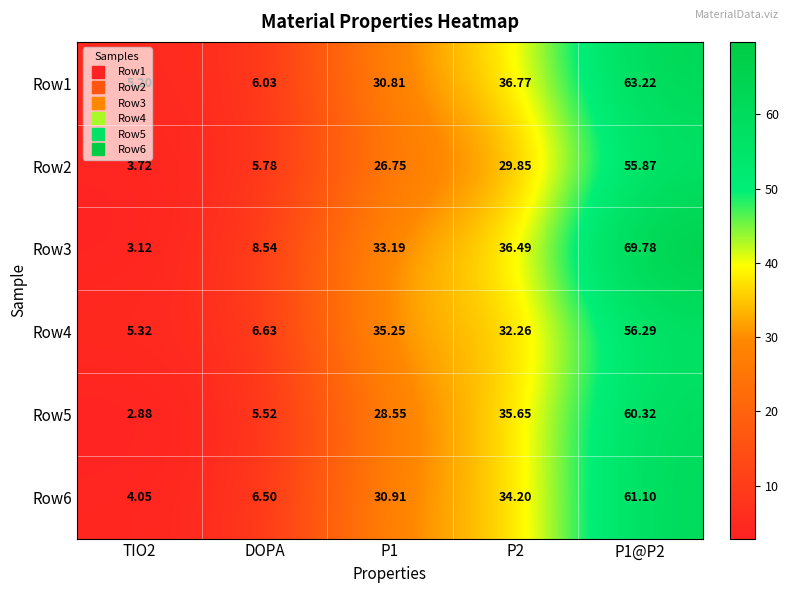

What is the smallest value displayed?

2.9